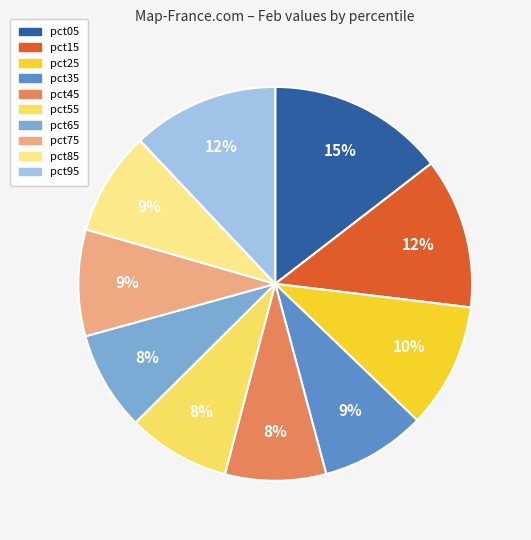

To the nearest percent, what percentage of the pie is pct15?

12%